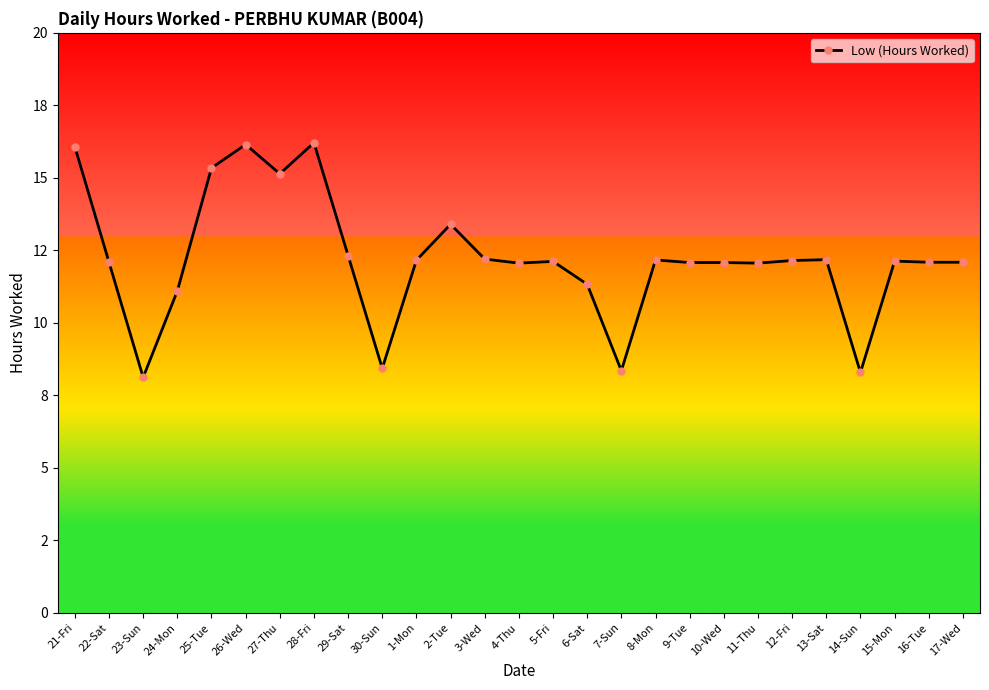

Is this an area chart (filled region under the line)?

No